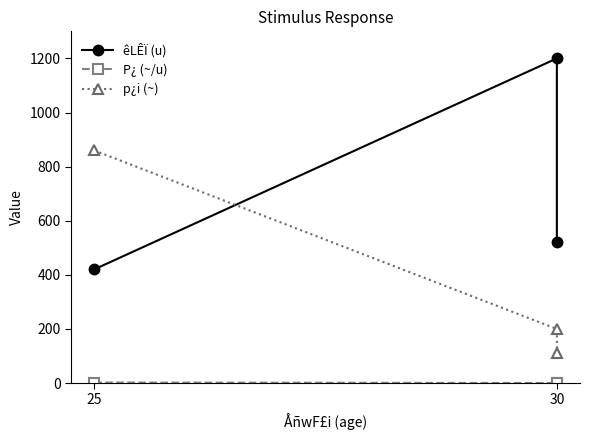

Rank the series at 30 from lowest to highest value.

P¿ (~/u), p¿i (~), êLÊÏ (u)